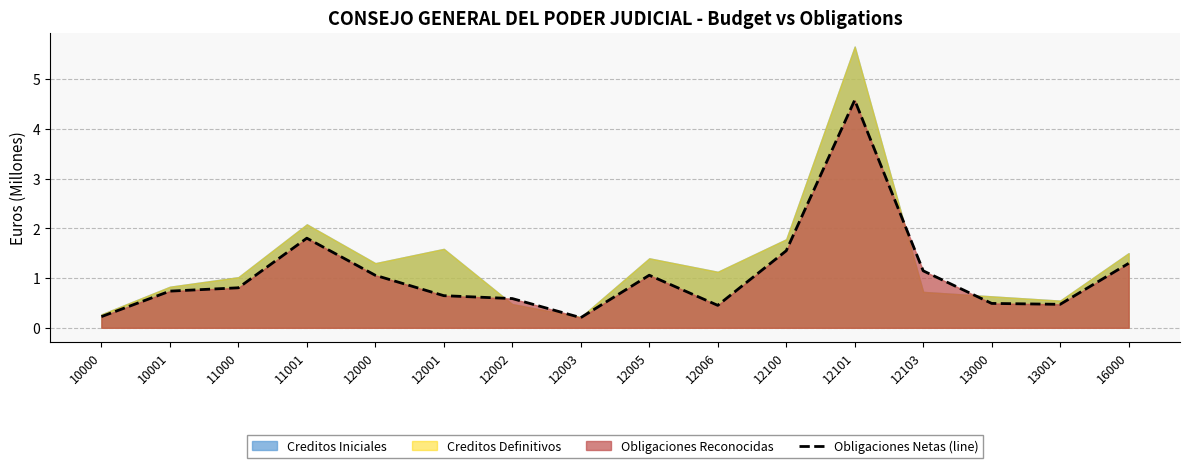

How many points are lower than both their immediate neighbors (excluding endpoints)?

3